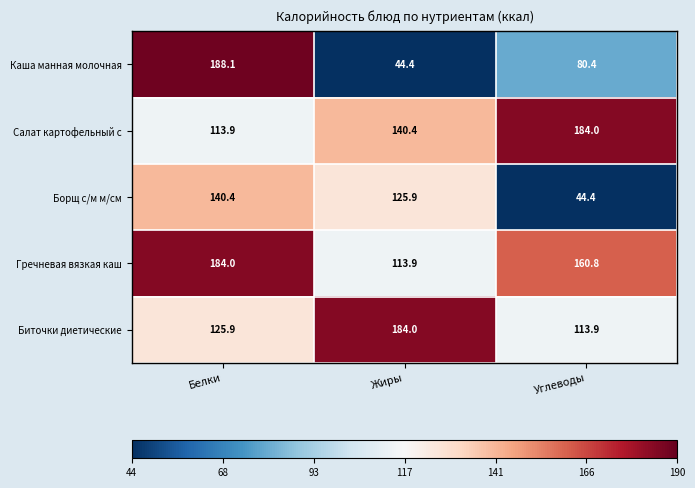

What is the total value across all series at Углеводы?

583.5